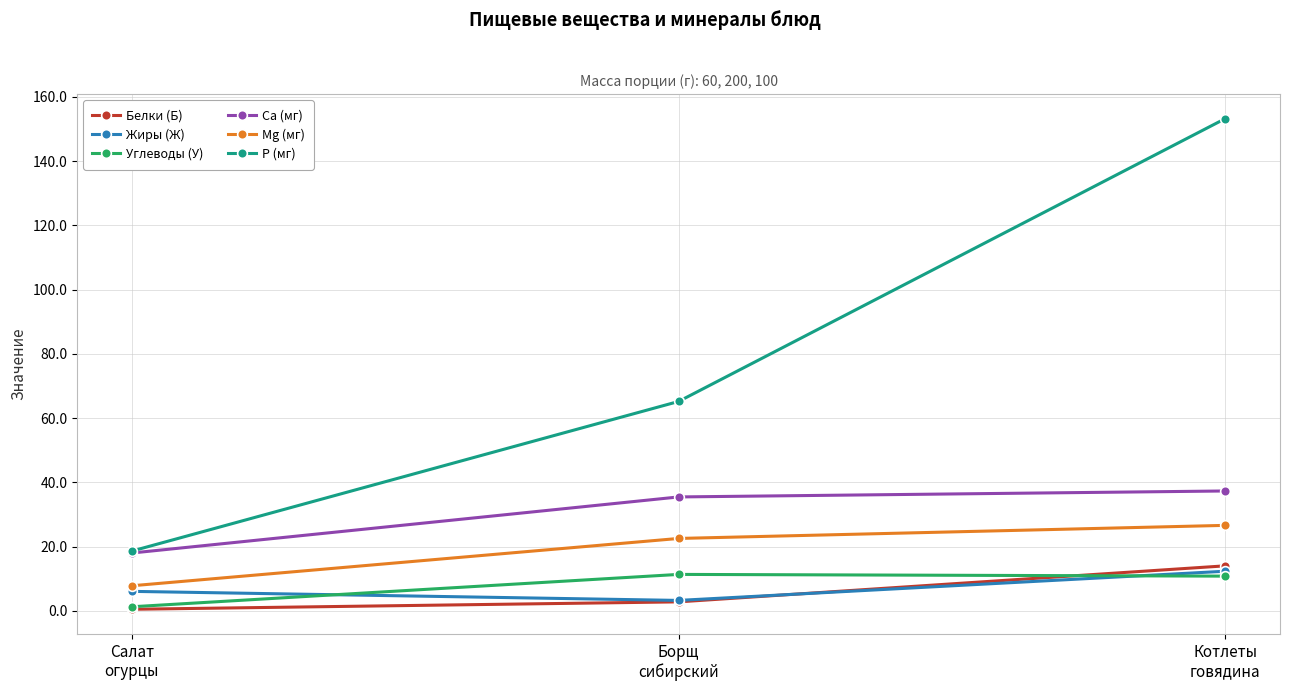

Which series has the largest total across all categories?

P (мг)